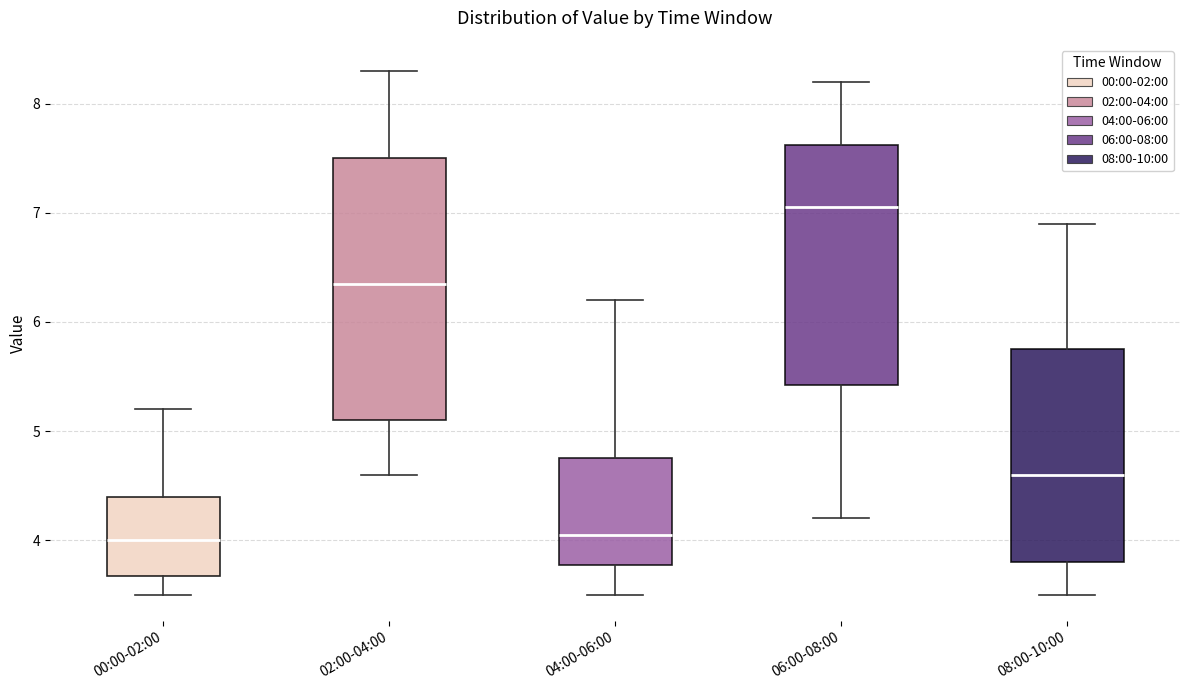

Reading left to right, read every box against the y-axis: the position of its median line, the range the box covers, and the ends of its whiskers. The values are not printed on the chart, so give them approximately, as read against the axis.

00:00-02:00: median 4.0, box 3.7 to 4.4, whiskers 3.5 to 5.2
02:00-04:00: median 6.4, box 5.1 to 7.5, whiskers 4.6 to 8.3
04:00-06:00: median 4.1, box 3.8 to 4.8, whiskers 3.5 to 6.2
06:00-08:00: median 7.1, box 5.4 to 7.6, whiskers 4.2 to 8.2
08:00-10:00: median 4.6, box 3.8 to 5.8, whiskers 3.5 to 6.9